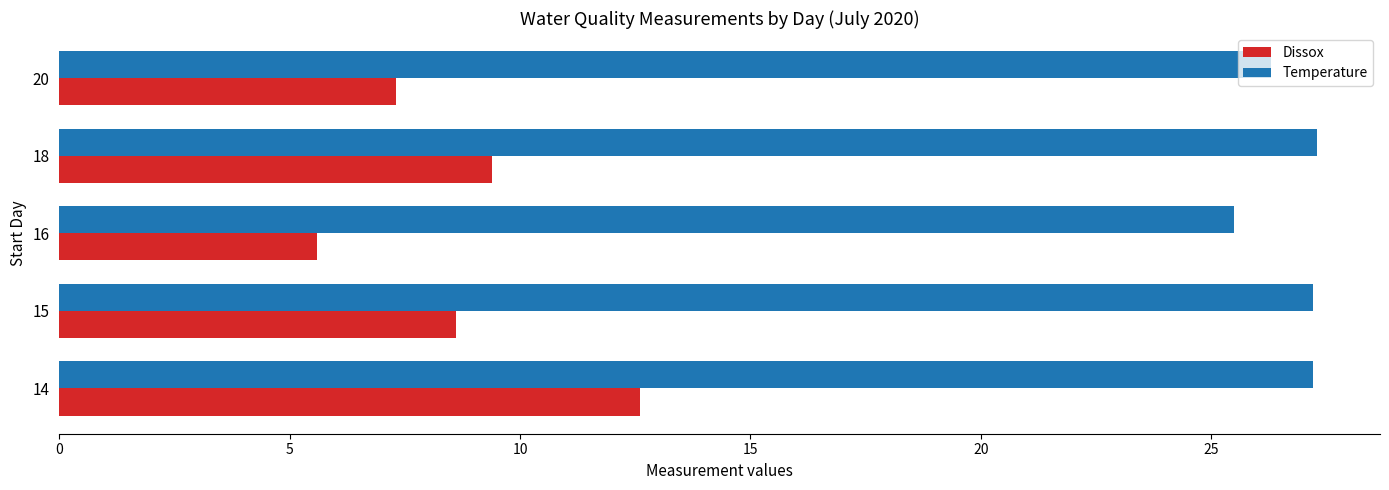

How many data points in Temperature are less than 27?

2